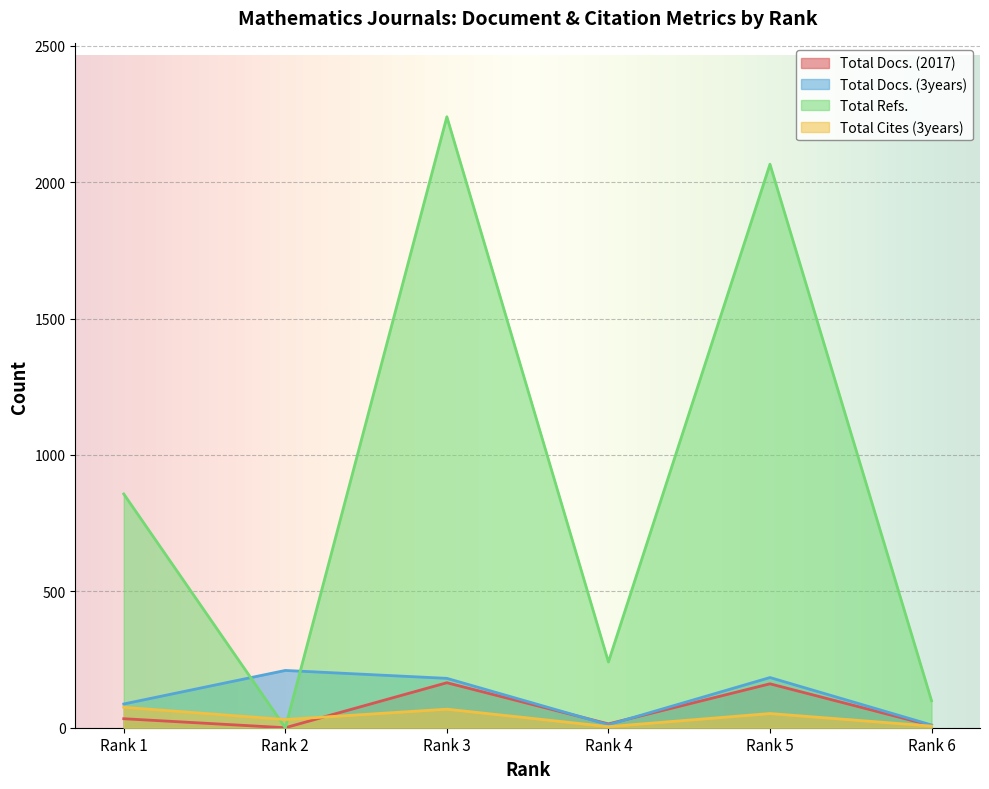

Reading right to left, transcribe all the data shown in this chart.

Total Docs. (2017): 8	161	14	165	0	33
Total Docs. (3years): 10	184	11	181	210	87
Total Refs.: 99	2066	241	2240	0	857
Total Cites (3years): 6	52	4	68	30	75